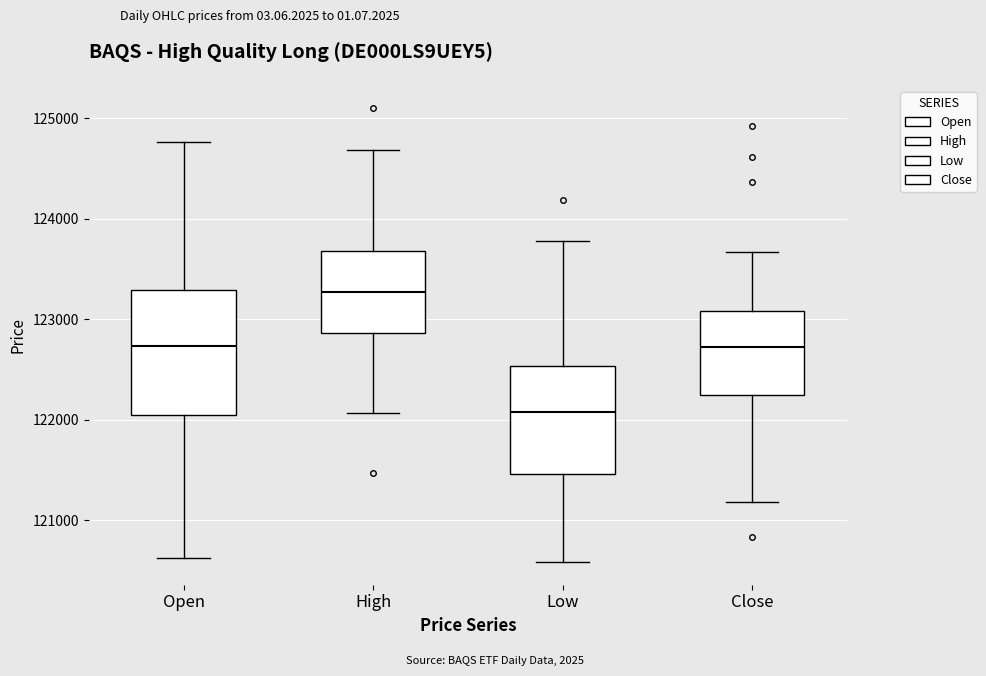

Where does the median line of the box for Low sit on the y-axis? The values are not printed on the chart, so give them approximately, as read against the axis.

122100